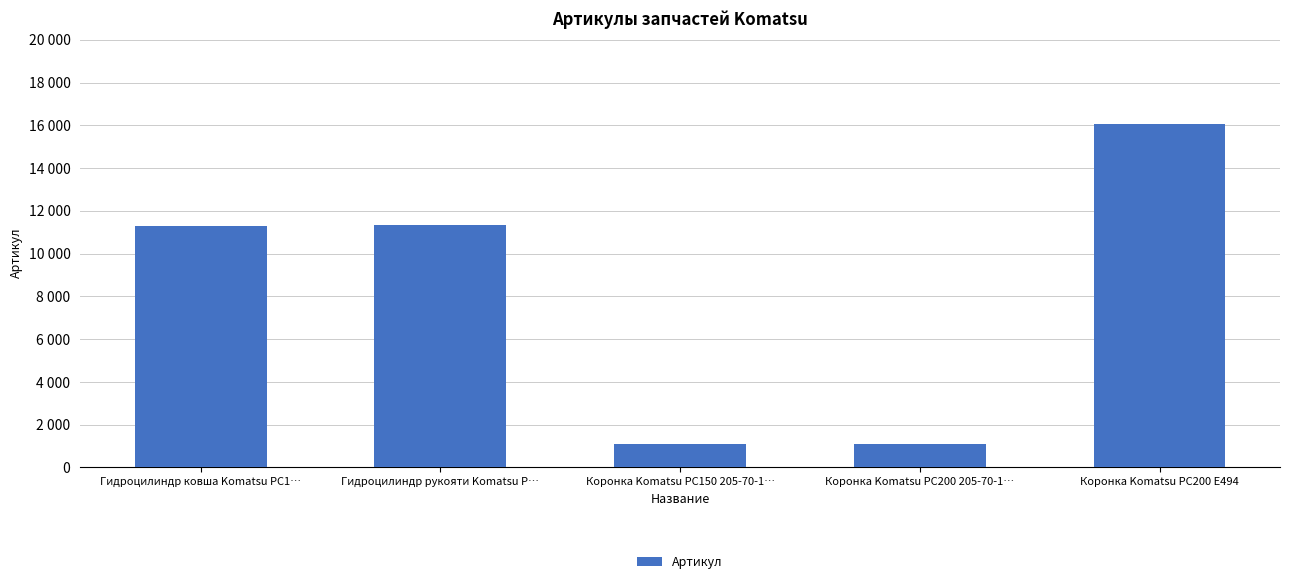

Is it true that the value at Коронка Komatsu PC200 205-70-1… is 1952?

False